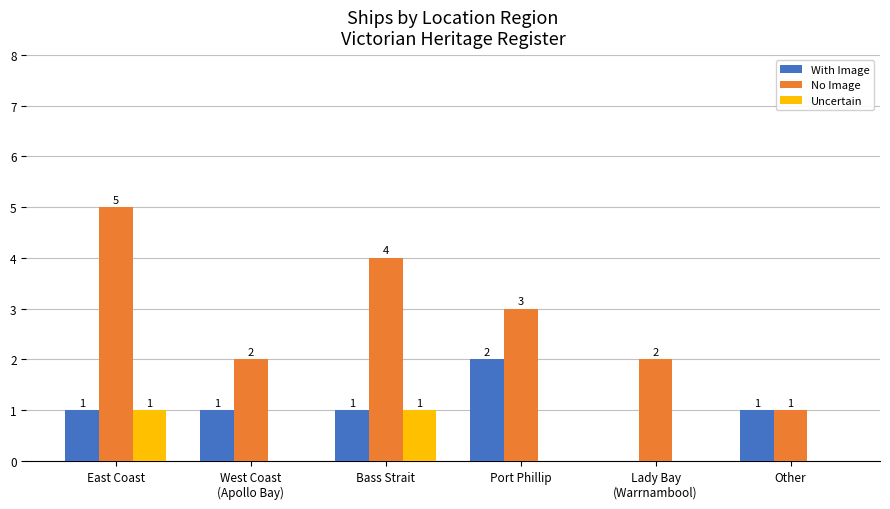

What is the maximum value shown in the chart?

5